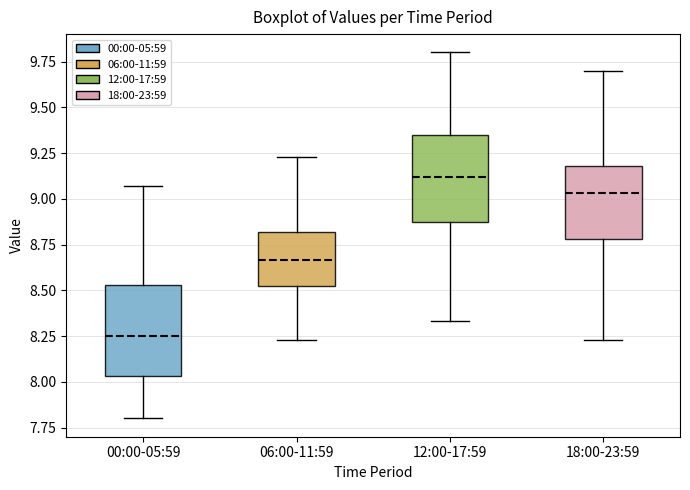

Reading left to right, transcribe this box plot: for each box, give where its median line is, the range the box spans, and where its two whiskers end, as read against the y-axis. The values are not printed on the chart, so give them approximately, as read against the axis.

00:00-05:59: median 8.25, box 8.05 to 8.55, whiskers 7.80 to 9.05
06:00-11:59: median 8.65, box 8.50 to 8.80, whiskers 8.25 to 9.25
12:00-17:59: median 9.10, box 8.90 to 9.35, whiskers 8.35 to 9.80
18:00-23:59: median 9.05, box 8.80 to 9.20, whiskers 8.25 to 9.70